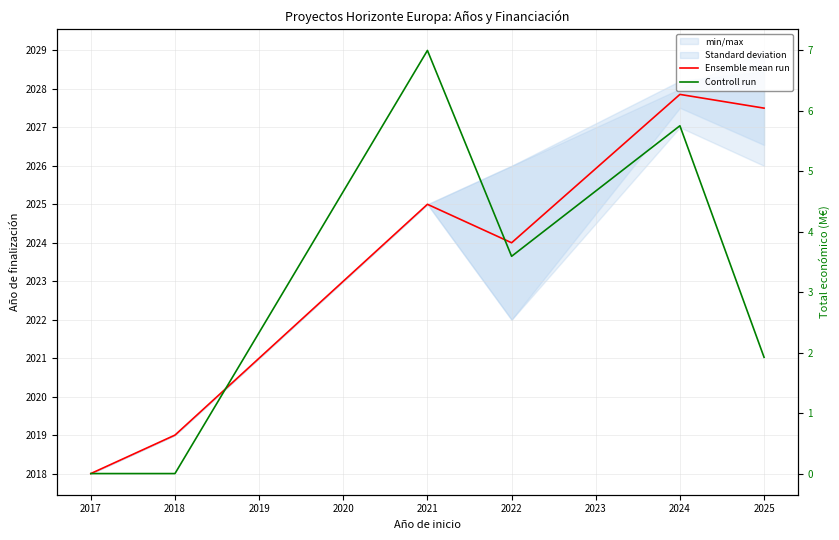

What is the average value of the Controll run series?

3.0